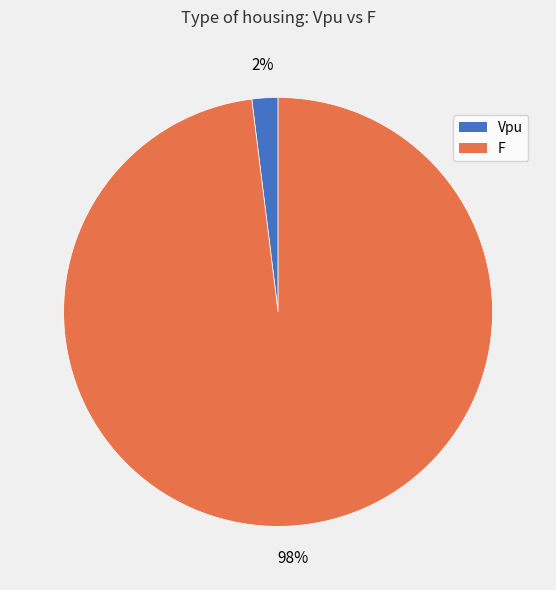

Which category has the smallest portion of the pie?

Vpu